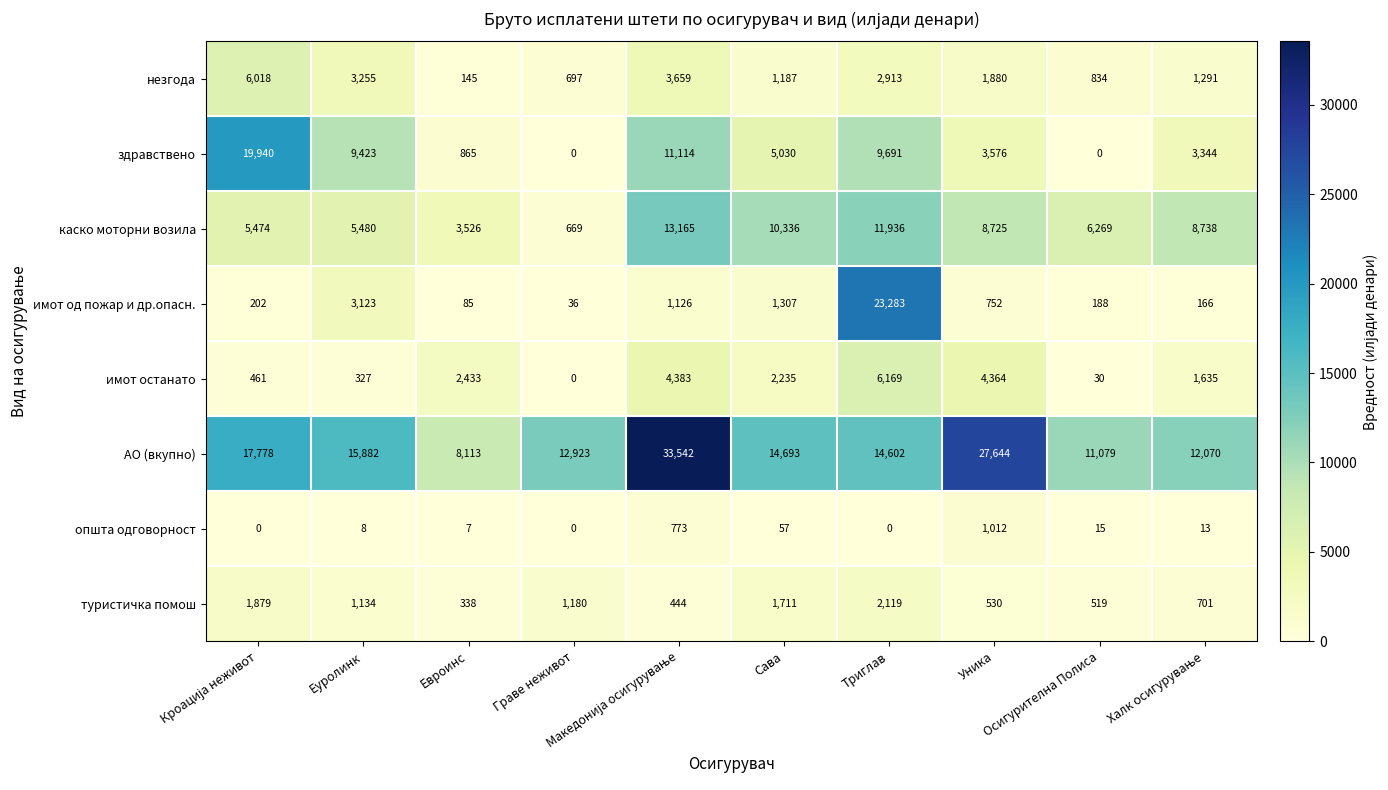

Which series has the largest range (max minus min)?

АО (вкупно)